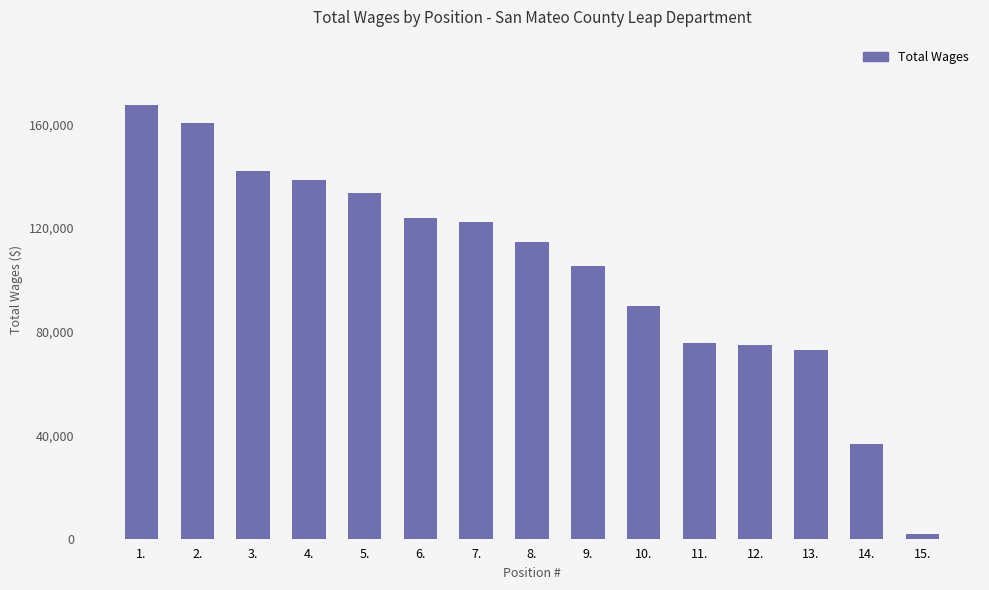

How many distinct data groups are displayed?

1